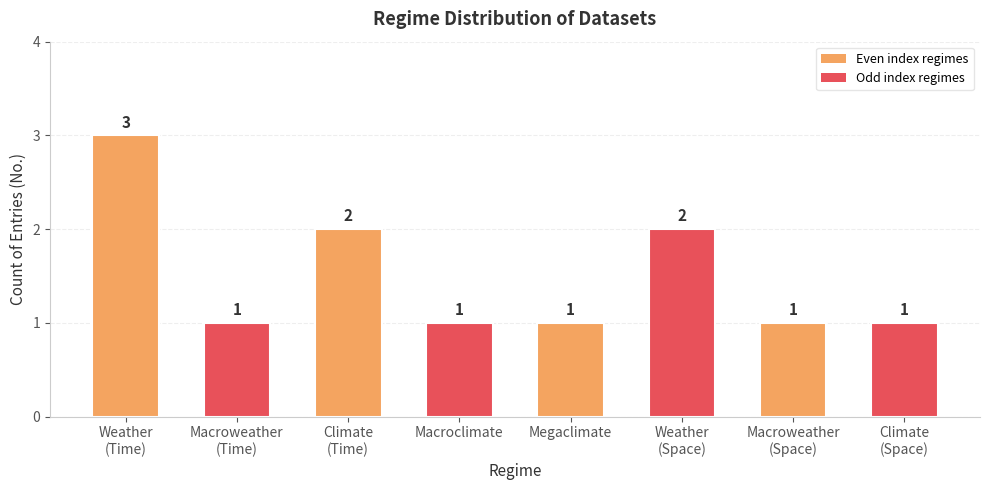

Reading left to right, extract all data points from this chart.

3	1	2	1	1	2	1	1